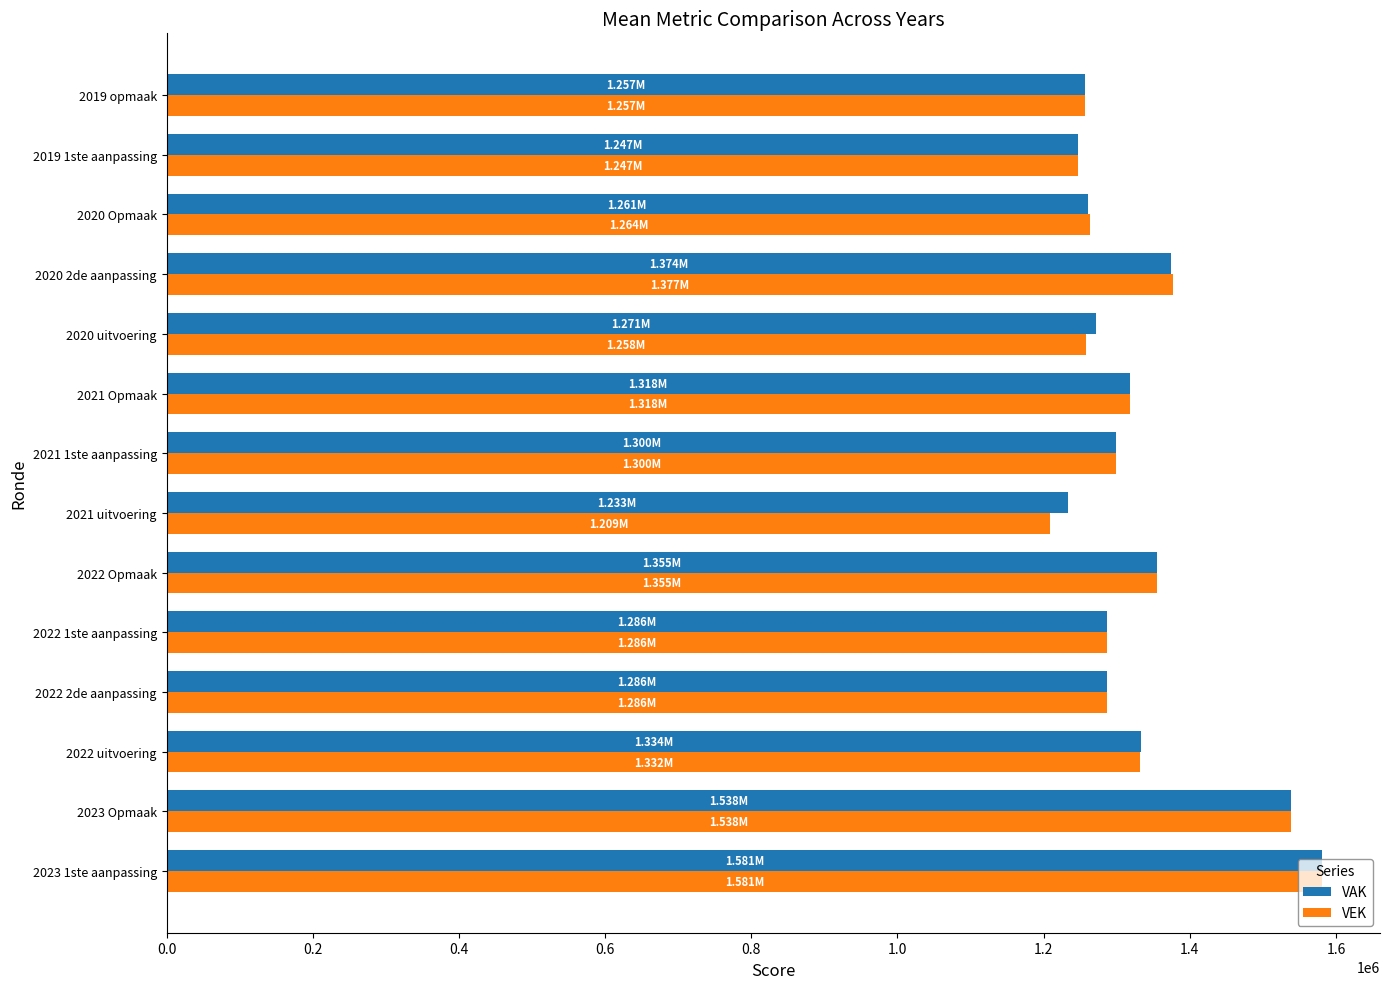

Is the value of VAK at 2022 uitvoering greater than the value of VEK at 2023 1ste aanpassing?

No